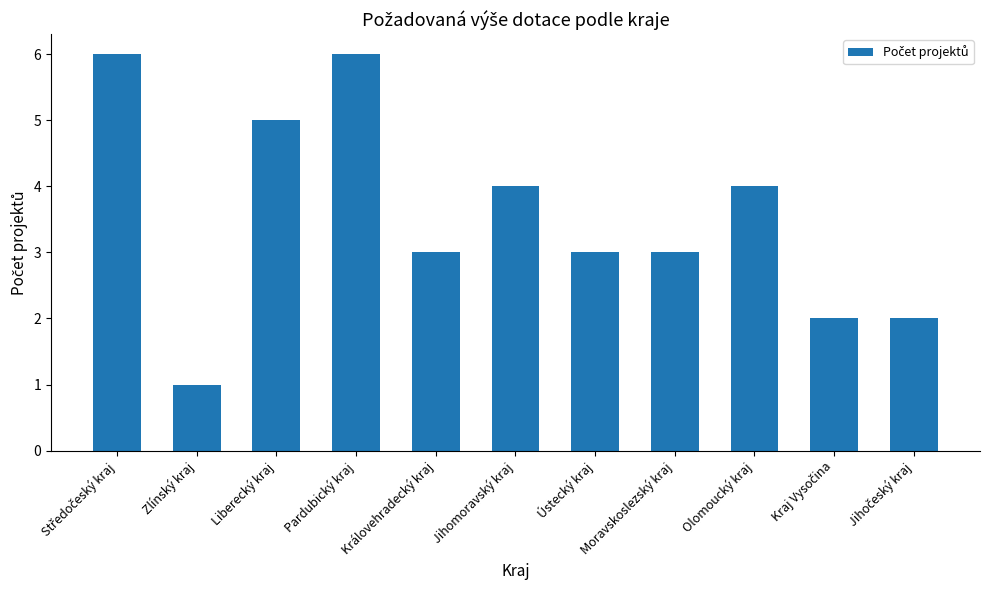

Is it true that the value at Pardubický kraj is 6?

True